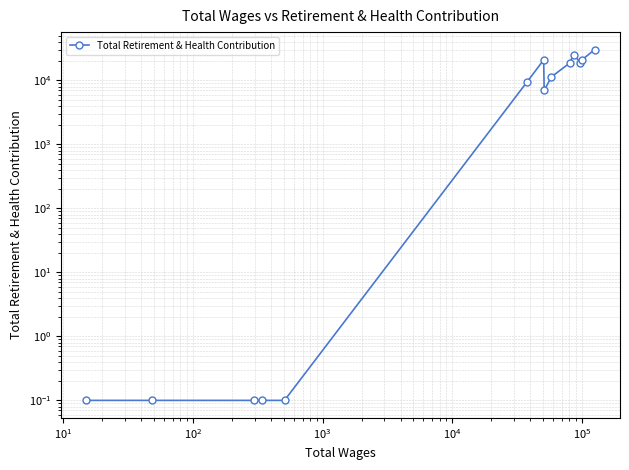

What is the difference between the maximum and minimum values?

30202.9